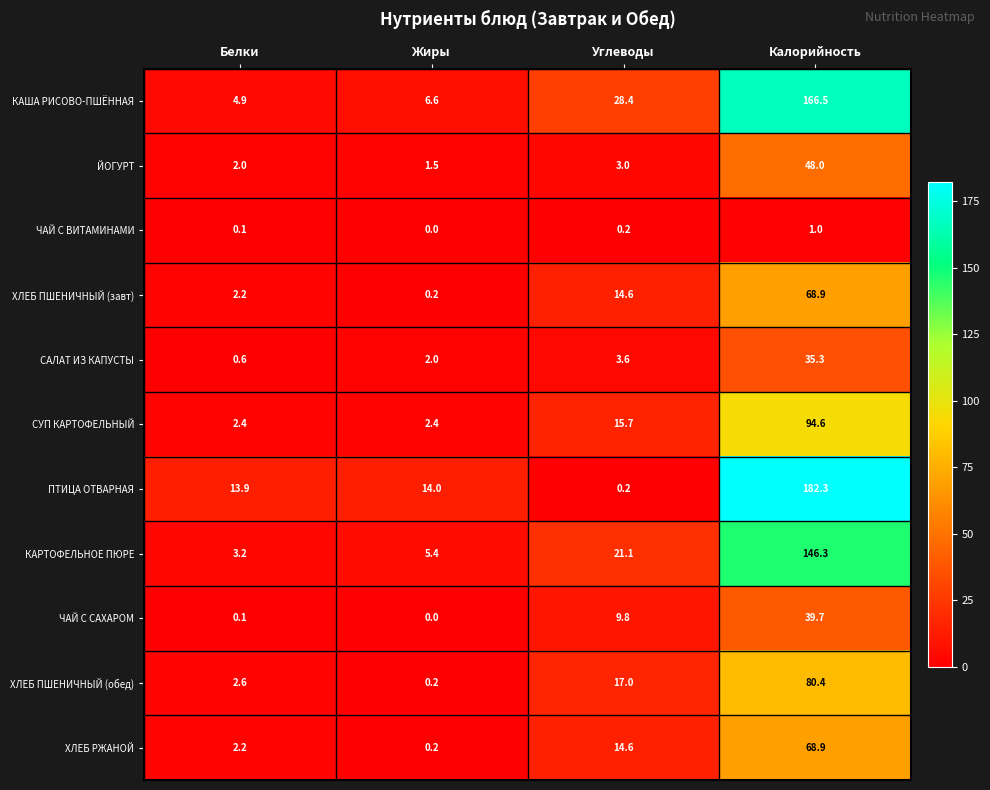

What is the sum of the ХЛЕБ ПШЕНИЧНЫЙ (обед) values at Углеводы and Белки?

19.6